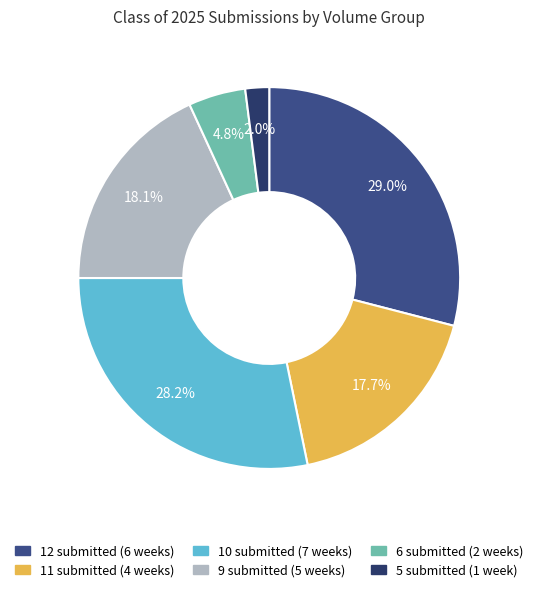

Is there any slice that represents more than half of the pie?

No